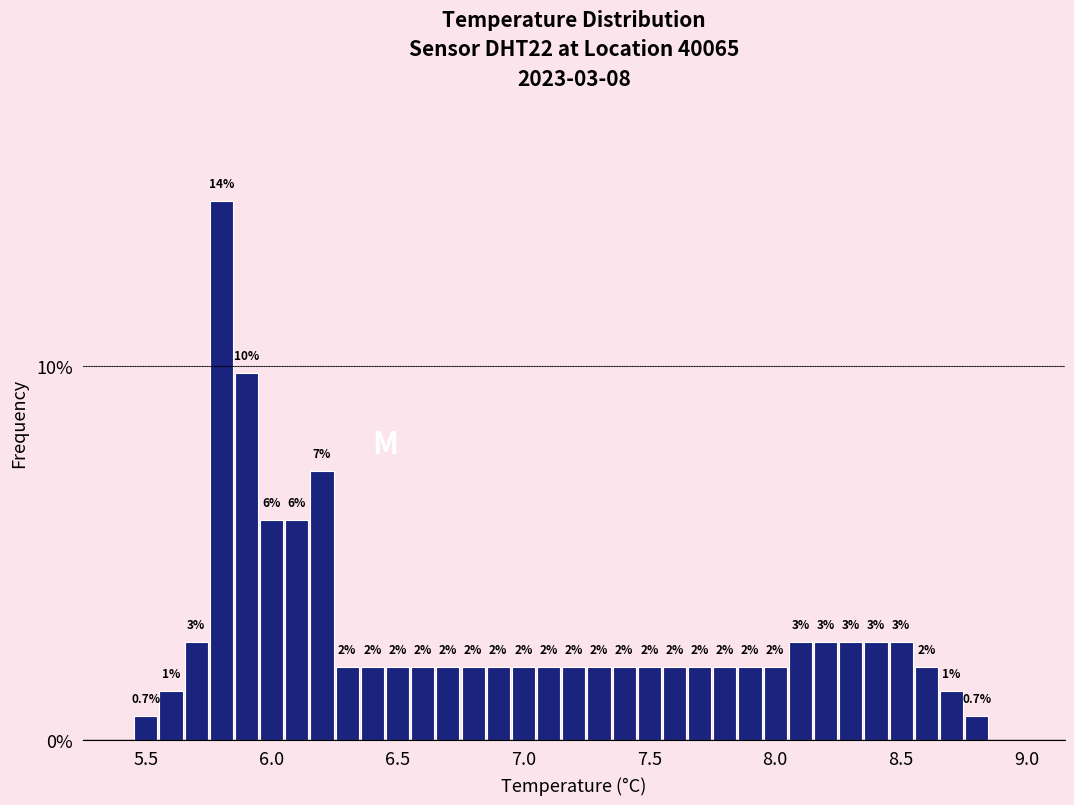

Read against the x-axis, roughly where is the centre of the tallest bar?

5.80